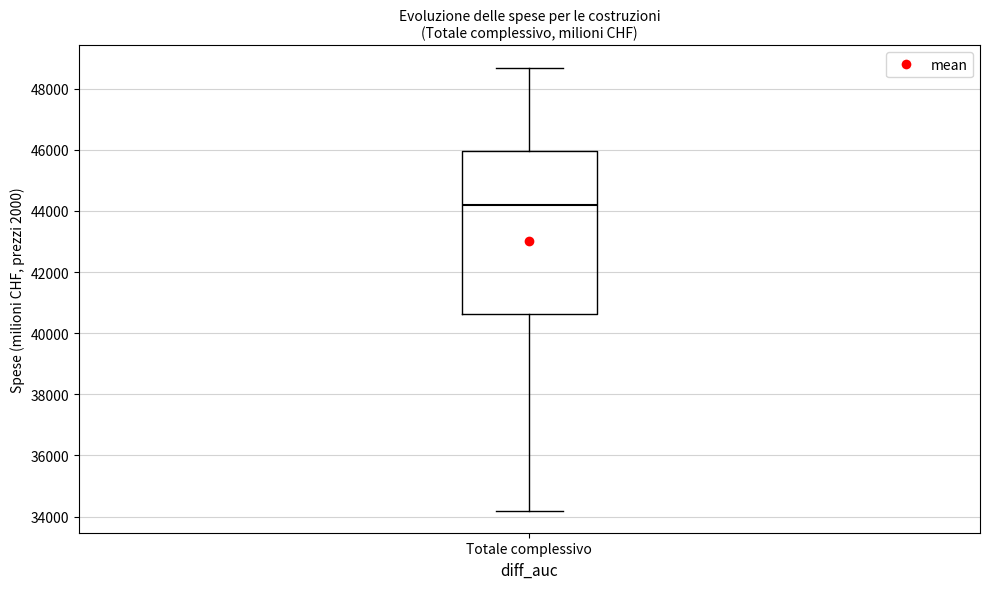

Read this box plot against the y-axis: the position of the median line, the range covered by the box, and the ends of both whiskers. The values are not printed on the chart, so give them approximately, as read against the axis.

median 44200, box 40600 to 46000, whiskers 34200 to 48600